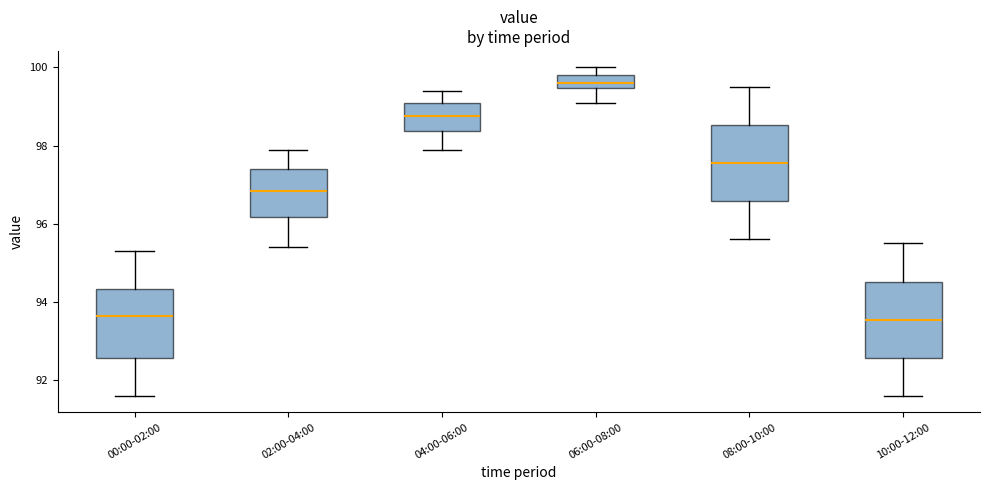

Which box has the highest median line?

06:00-08:00